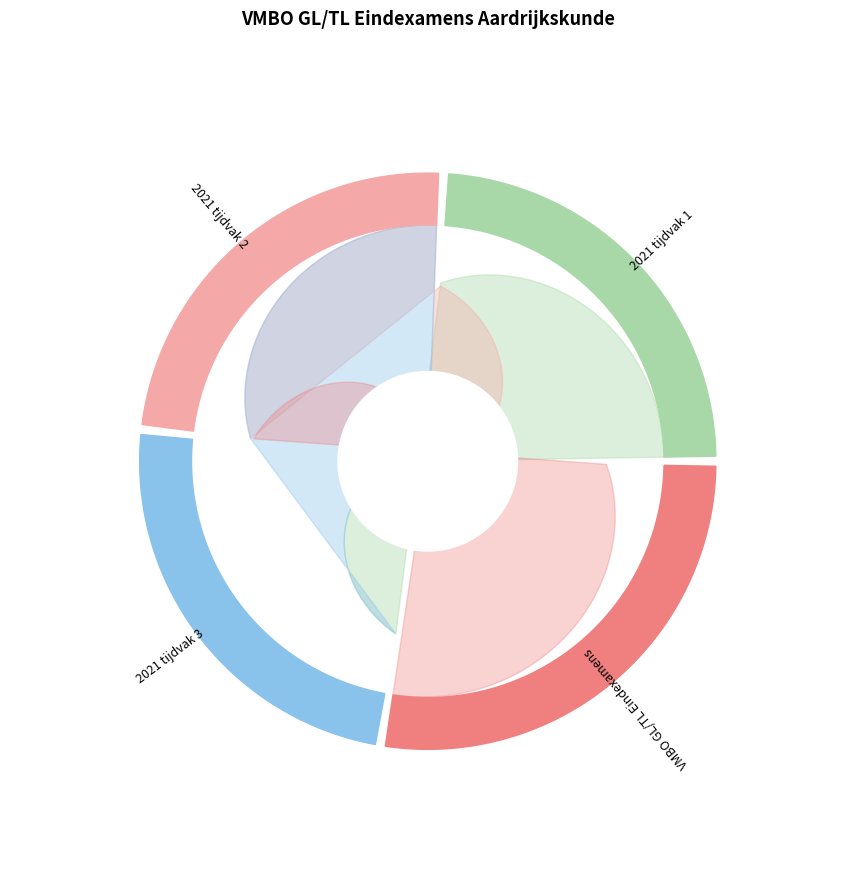

How many slices are in this pie chart?

4